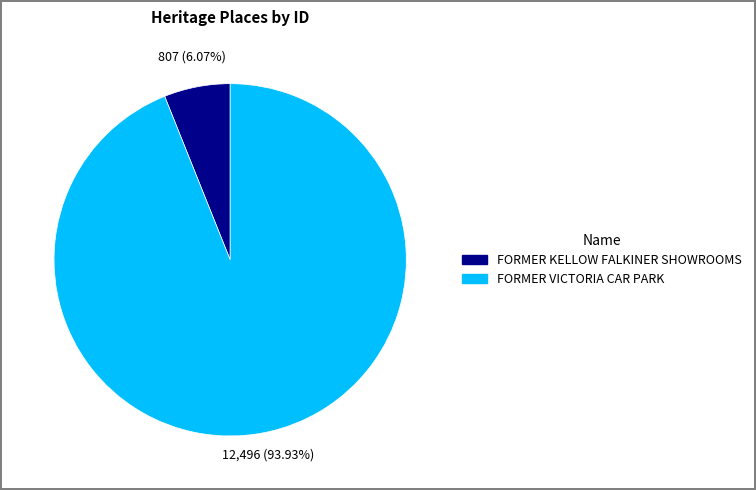

Is there a majority slice in this chart?

Yes